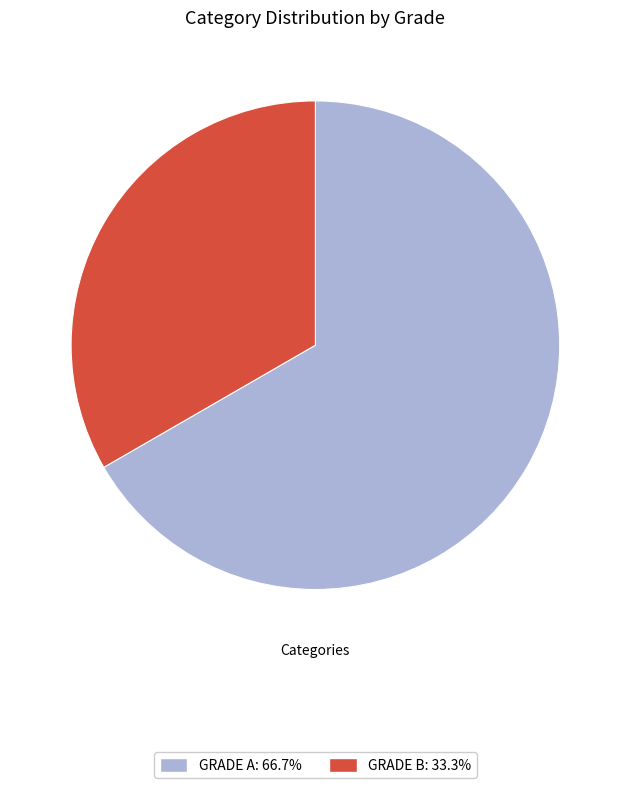

Between GRADE A and GRADE B, which is larger?

GRADE A